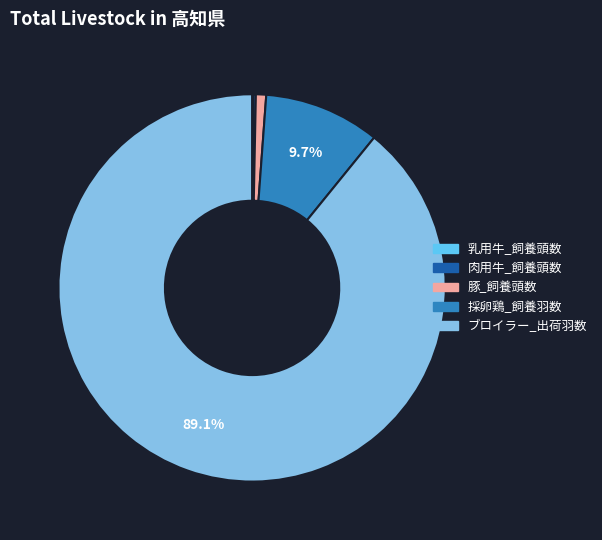

Which category accounts for the majority?

ブロイラー_出荷羽数